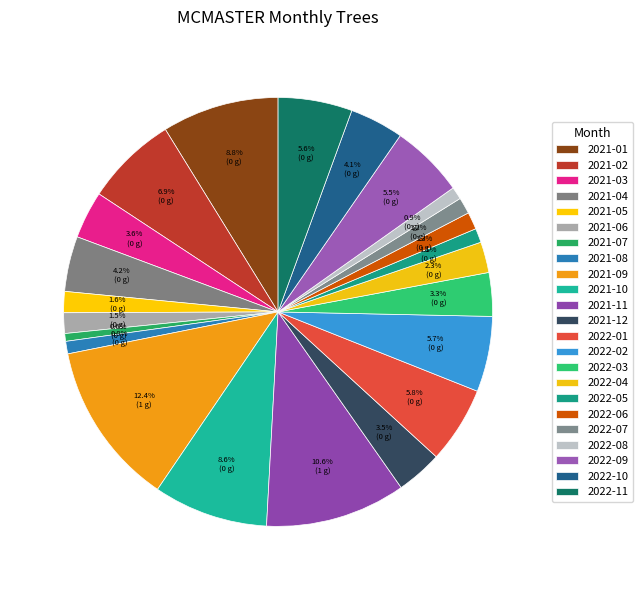

Between 2021-05 and 2021-06, which is larger?

2021-05